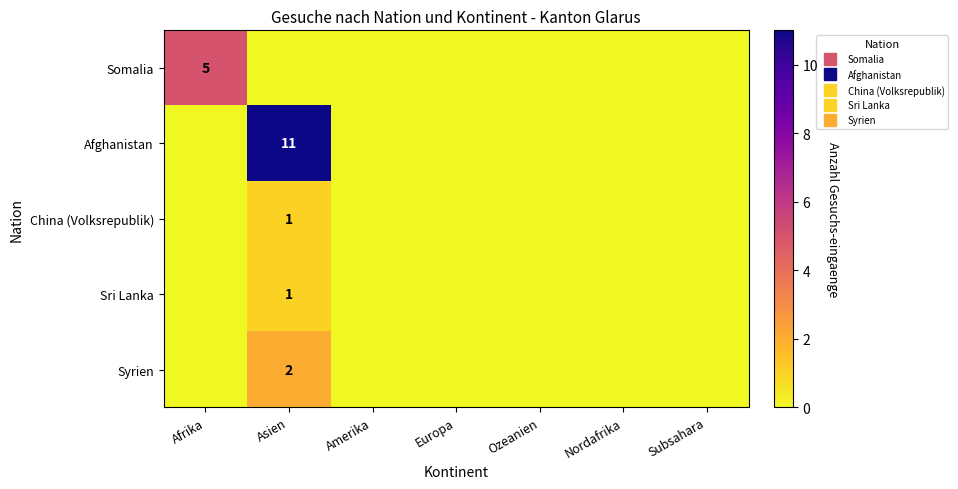

Is it true that Syrien equals 0 at Nordafrika?

True